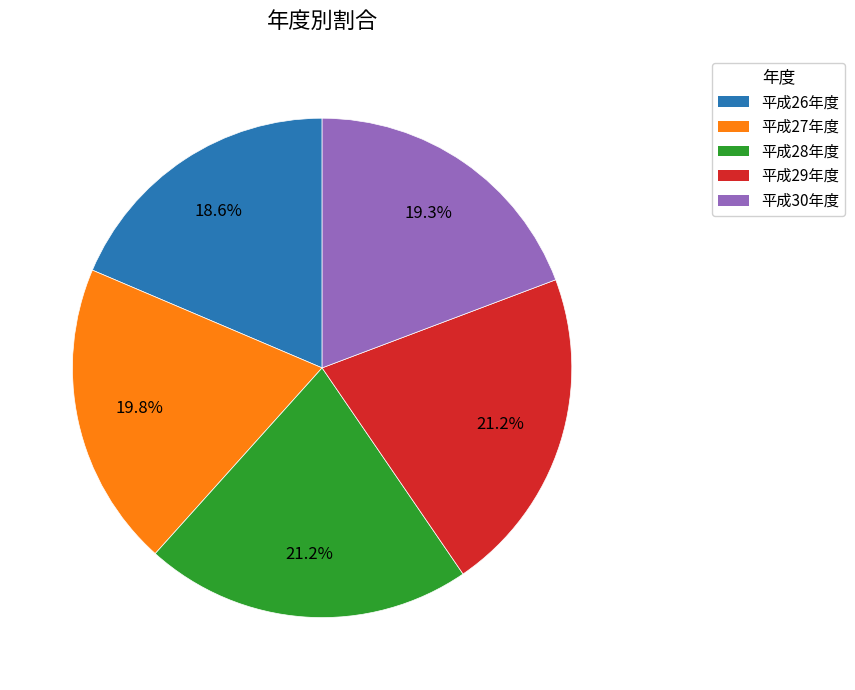

Between 平成30年度 and 平成26年度, which is larger?

平成30年度